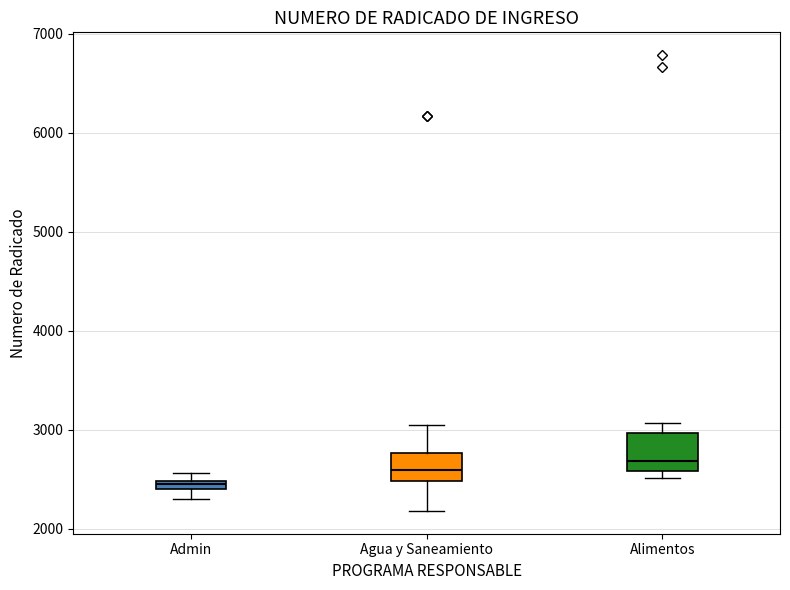

Where does the lower whisker of the box for Admin end on the y-axis? The values are not printed on the chart, so give them approximately, as read against the axis.

2300